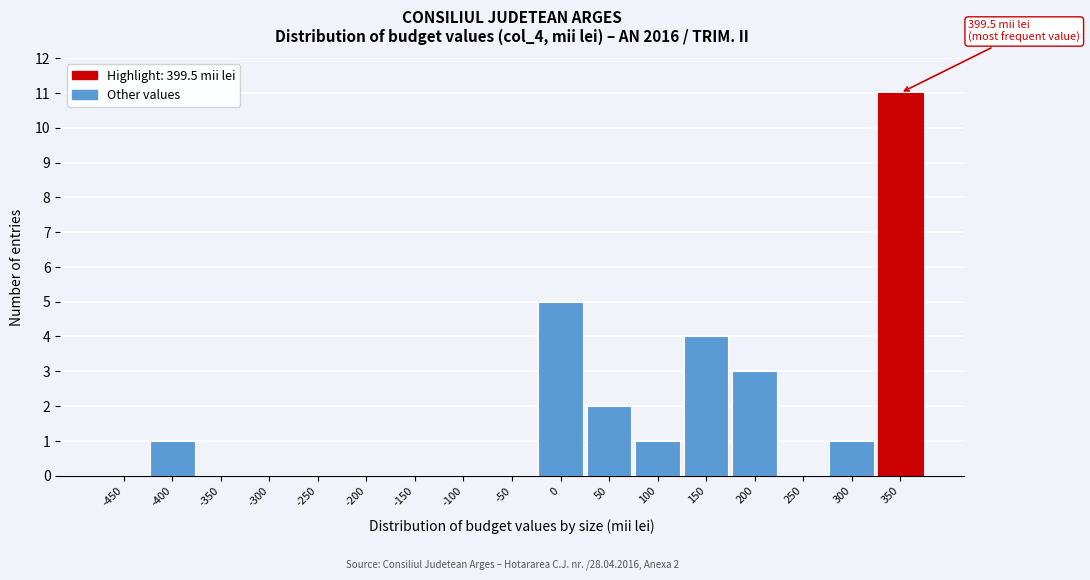

Reading left to right, what are all the values shown in this chart?

-450=0	-400=1	-350=0	-300=0	-250=0	-200=0	-150=0	-100=0	-50=0	0=5	50=2	100=1	150=4	200=3	250=0	300=1	350=11